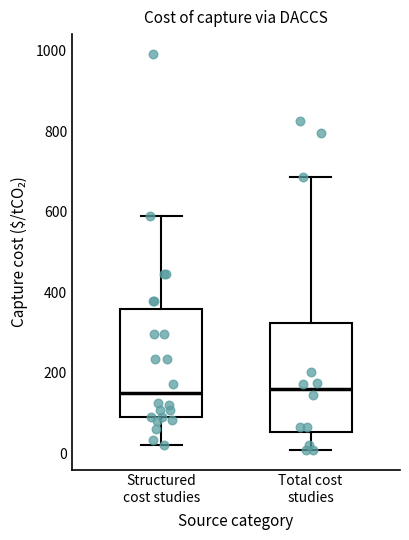

Reading left to right, transcribe this box plot: for each box, give where its median line is, the range the box spans, and where its two whiskers end, as read against the y-axis. The values are not printed on the chart, so give them approximately, as read against the axis.

Structured cost studies: median 140, box 100 to 360, whiskers 20 to 580
Total cost studies: median 160, box 60 to 320, whiskers 0 to 680